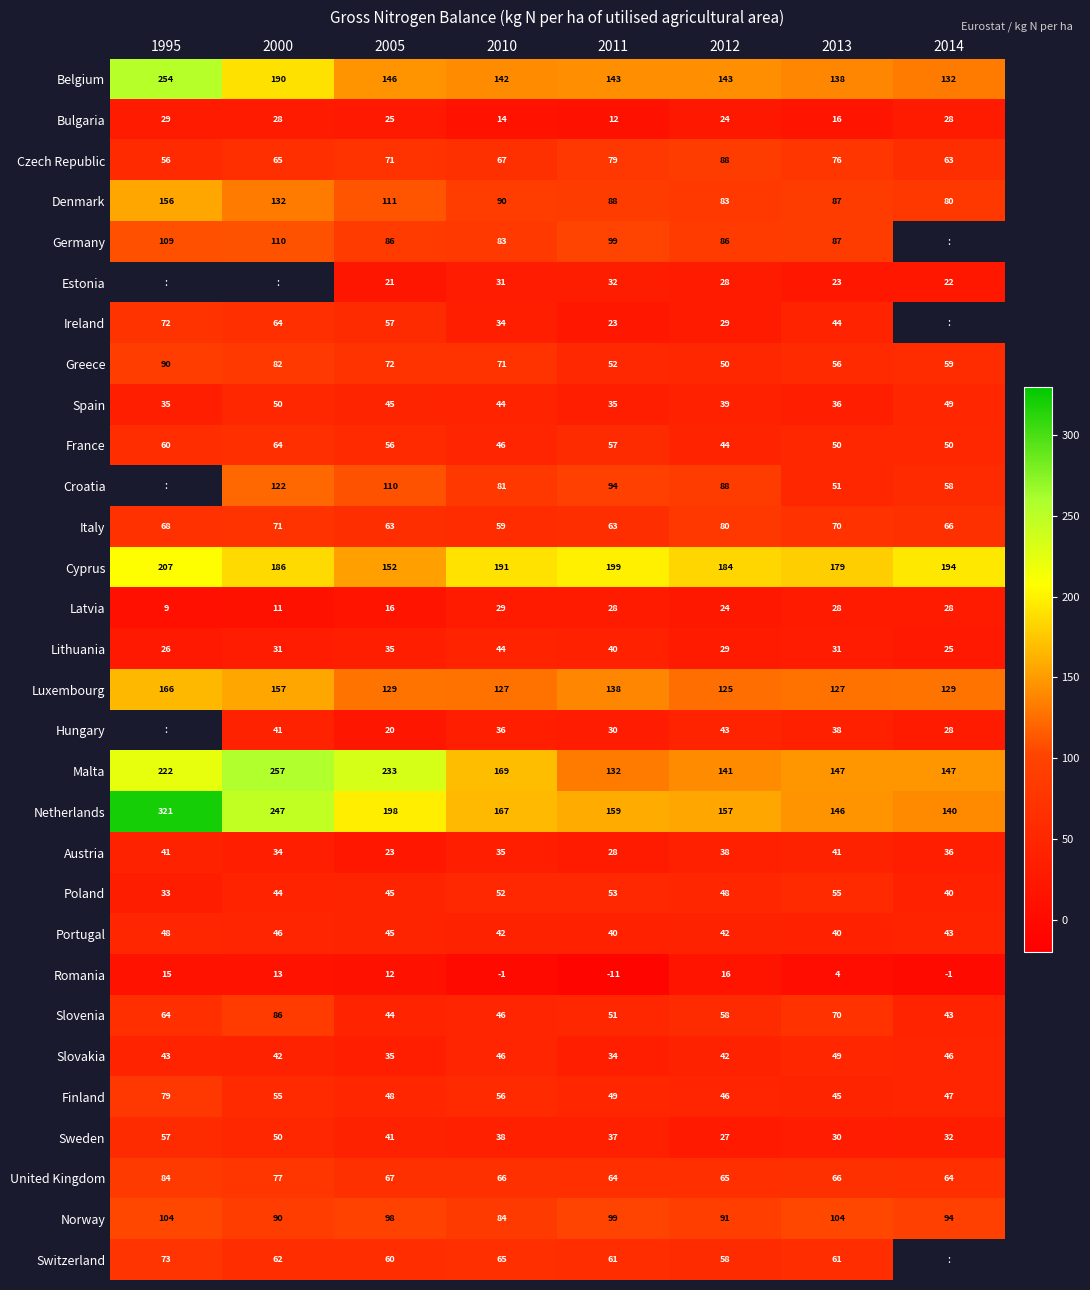

Rank the categories by Czech Republic value from lowest to highest.

1995, 2014, 2000, 2010, 2005, 2013, 2011, 2012